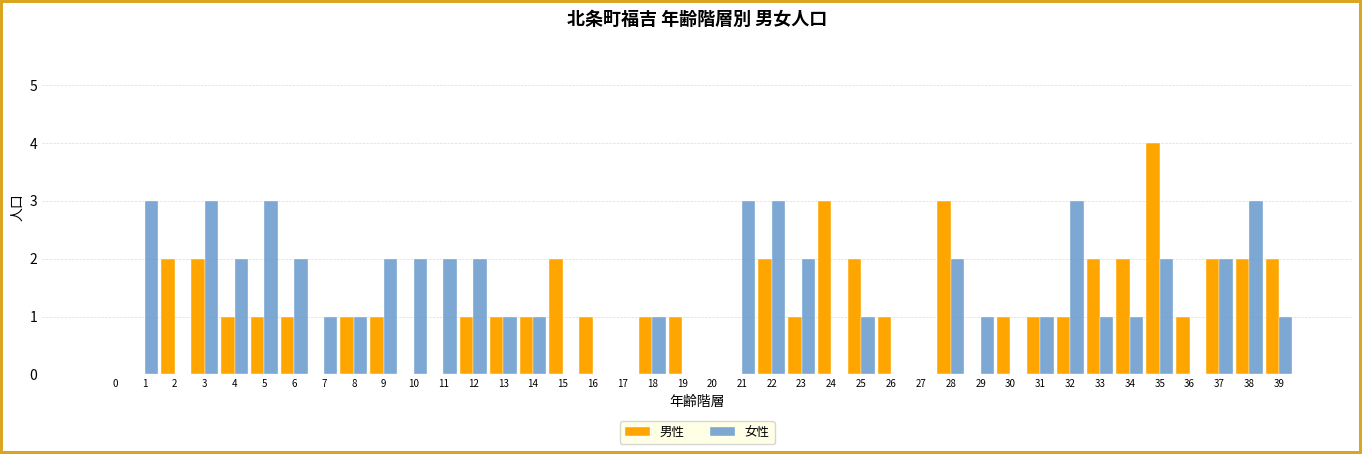

Which series has the largest total across all categories?

女性